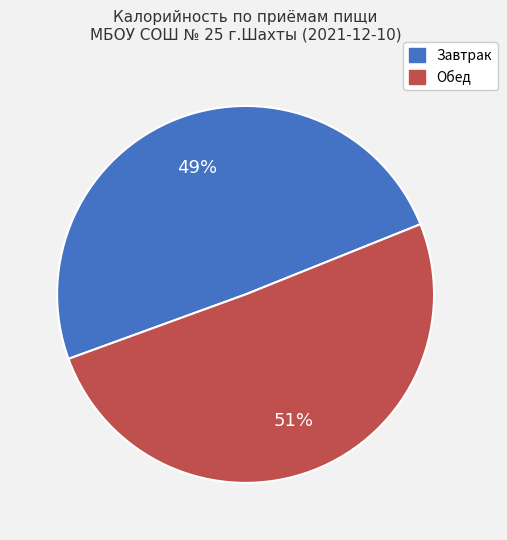

True or false: Обед accounts for 51% of the total.

True